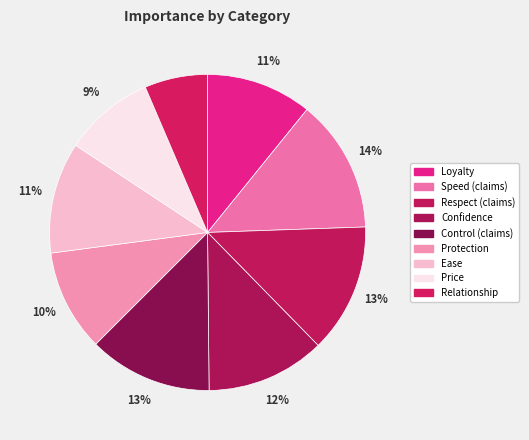

How many slices are in this pie chart?

9